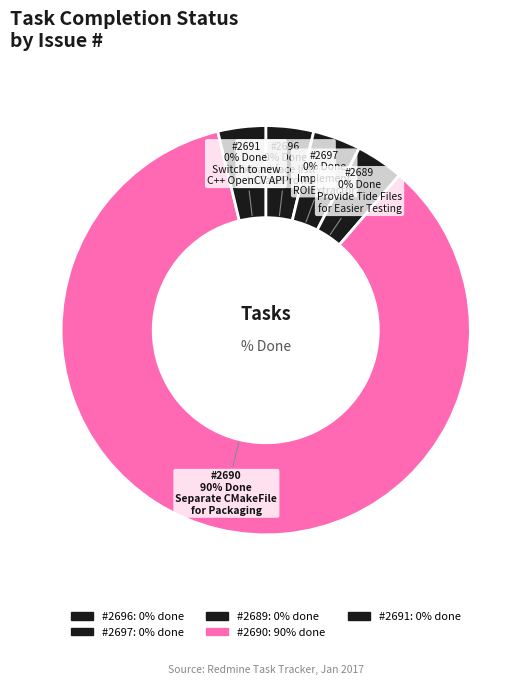

Rank the categories by value from lowest to highest.

2696, 2697, 2689, 2691, 2690